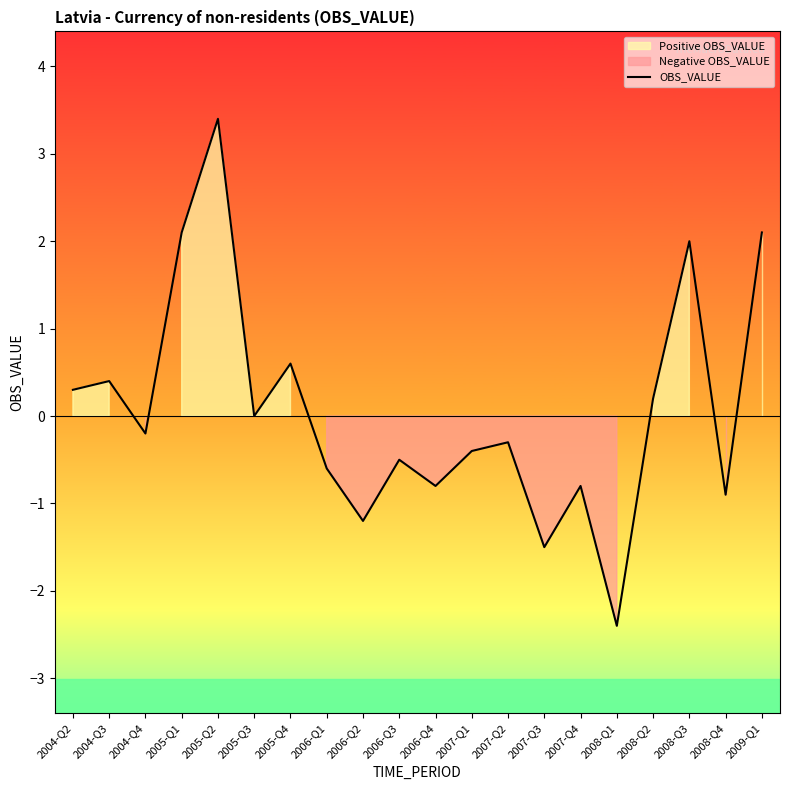

Reading right to left, list all the values displayed in this chart.

2.1	-0.9	2.0	0.2	-2.4	-0.8	-1.5	-0.3	-0.4	-0.8	-0.5	-1.2	-0.6	0.6	0.0	3.4	2.1	-0.2	0.4	0.3